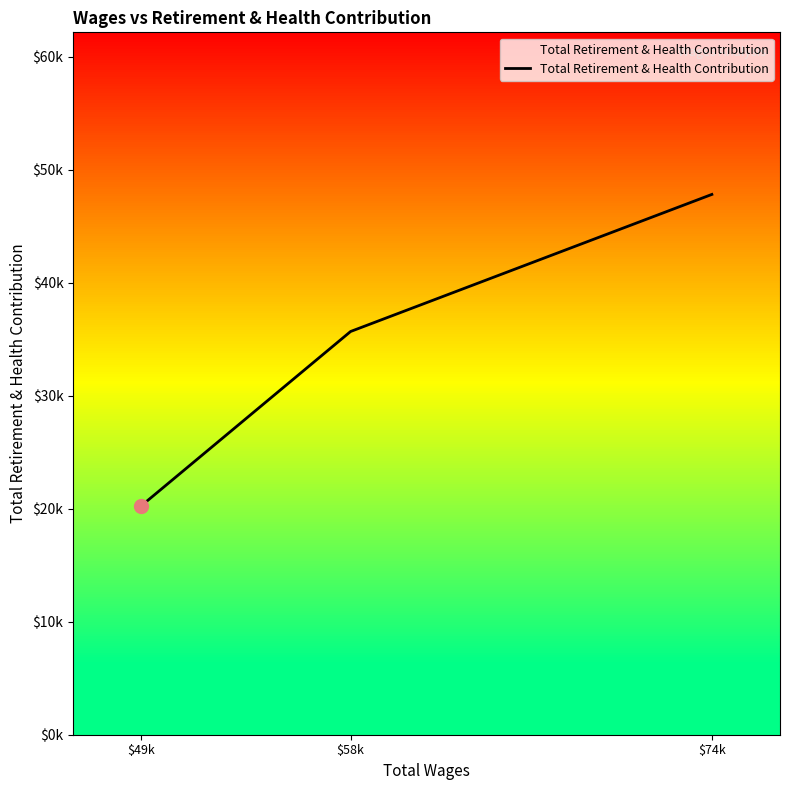

What is the ratio of the value at $49k to the value at $74k?

0.4